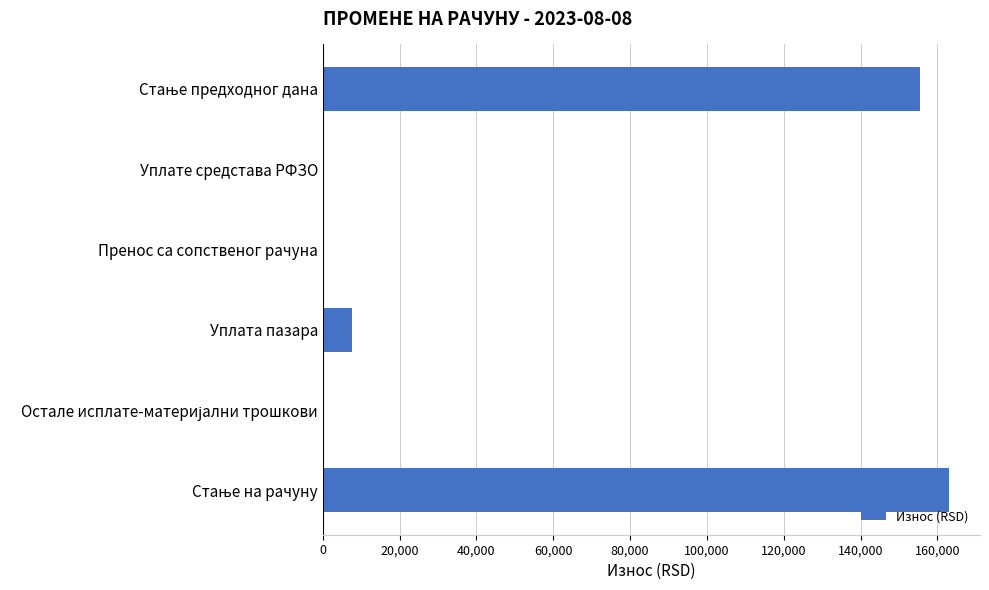

What value does the data have at Уплата пазара?

7520.0